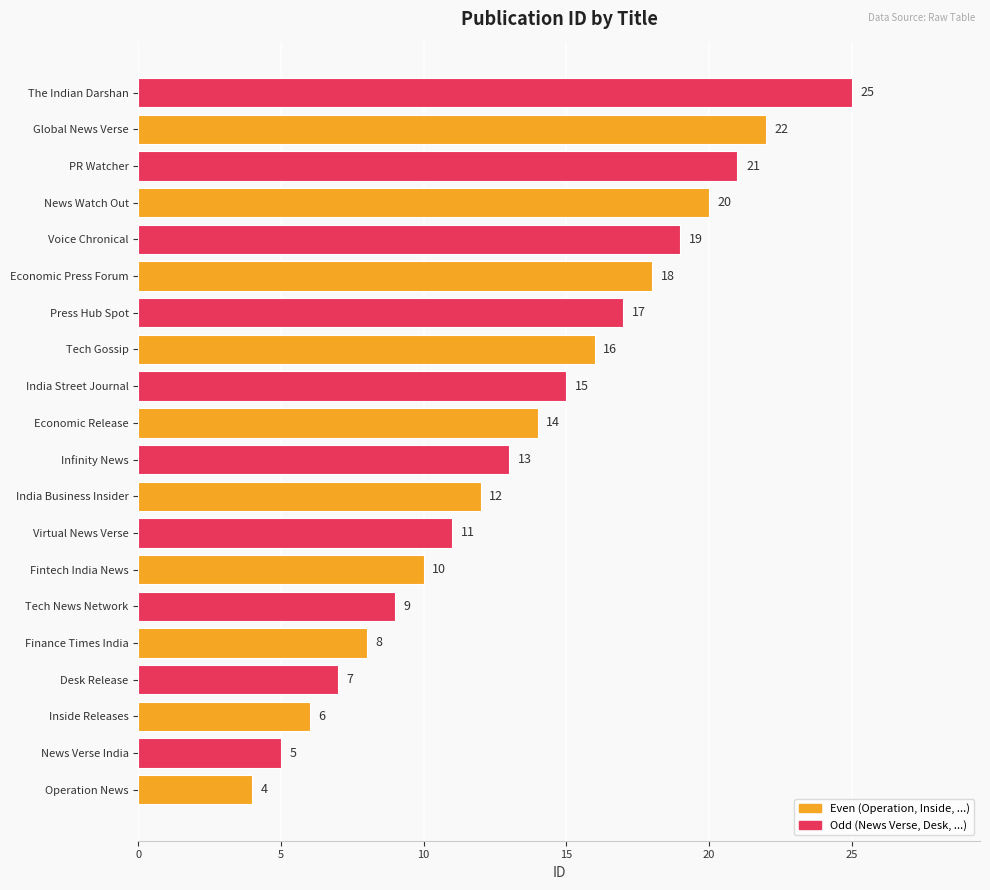

What is the minimum value shown in the chart?

4